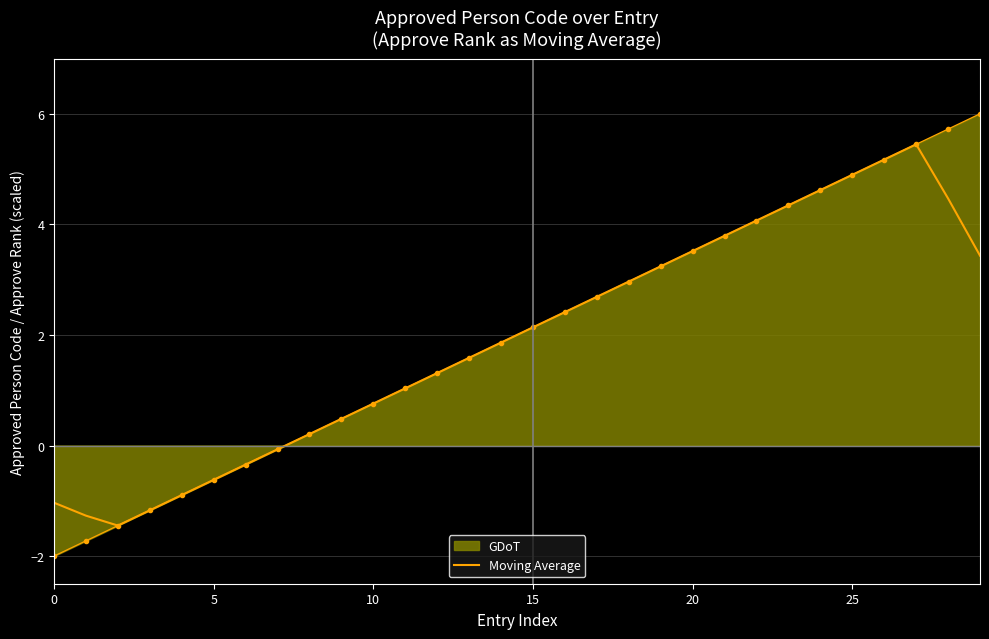

Which series has the largest range (max minus min)?

GDoT